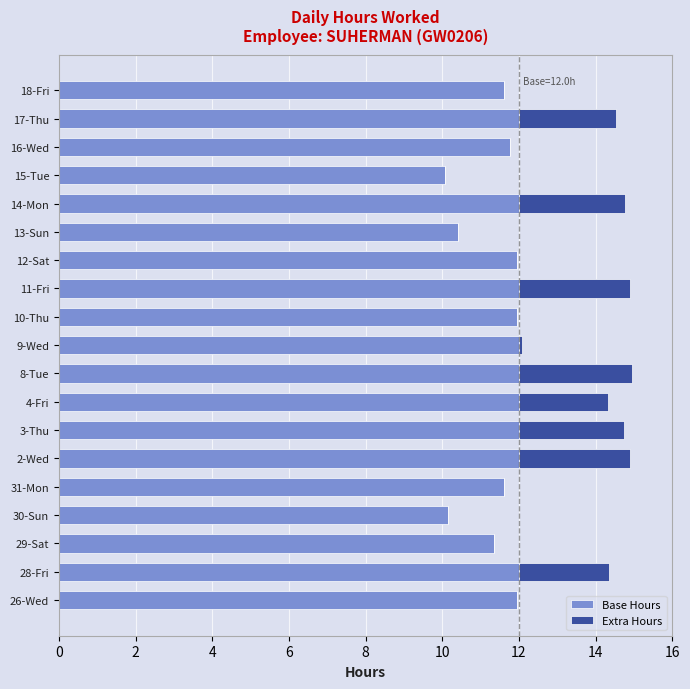

Is it true that Base Hours equals 12.0 at 4-Fri?

True